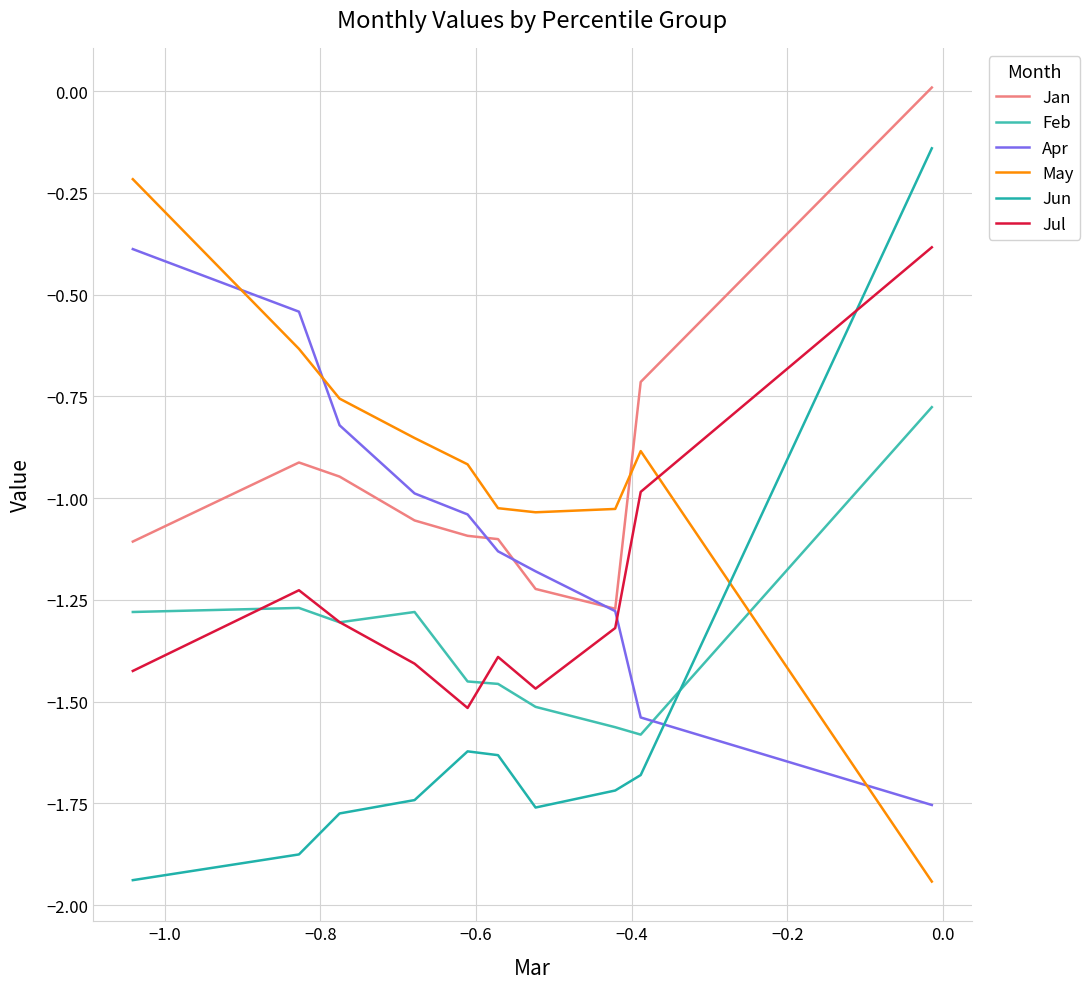

Which series has the largest total across all categories?

May